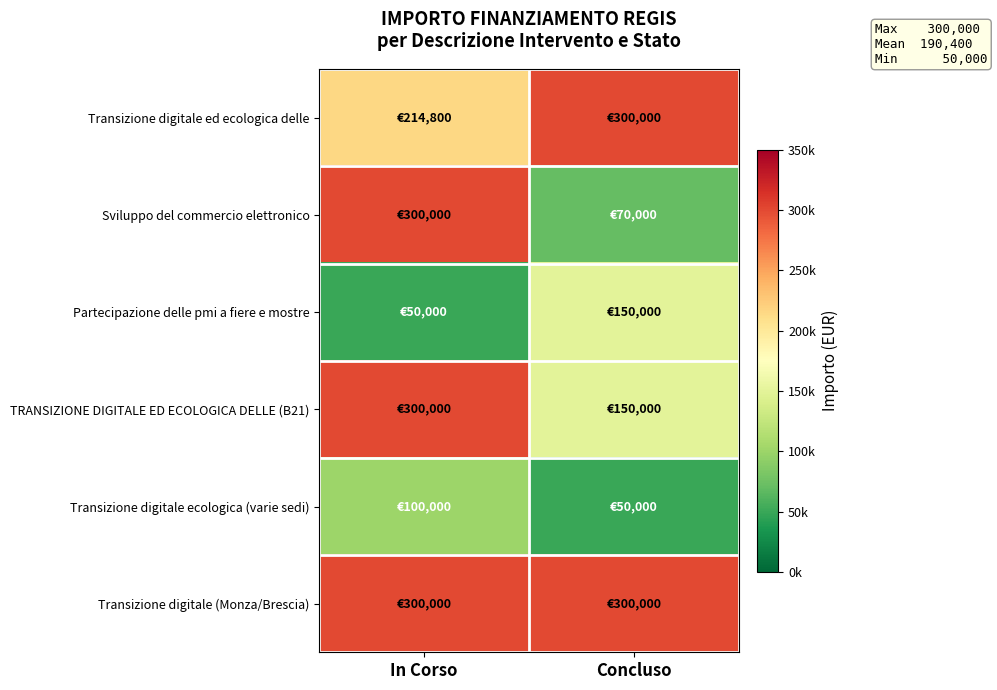

Which series has the largest total across all categories?

Transizione digitale (Monza/Brescia)